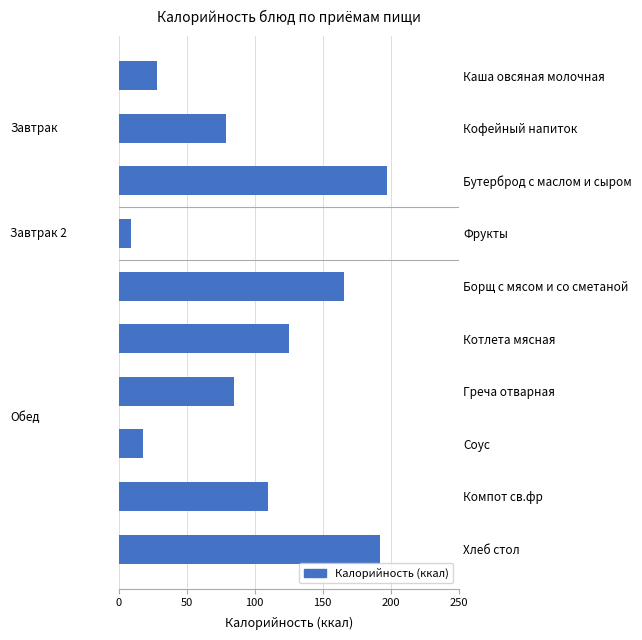

What is the difference between the maximum and minimum values?

188.6